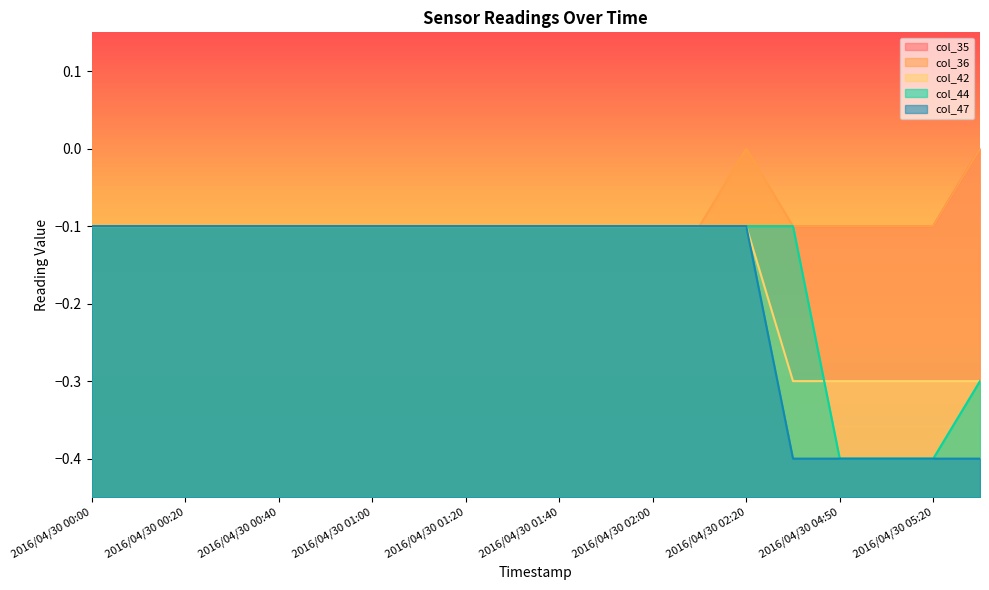

Does the chart display data point markers on the line(s)?

No